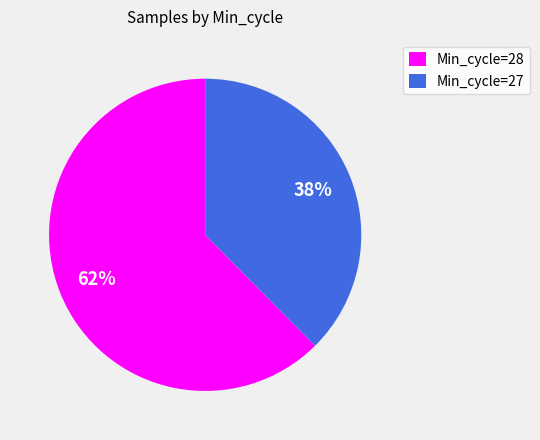

Between Min_cycle=27 and Min_cycle=28, which is larger?

Min_cycle=28